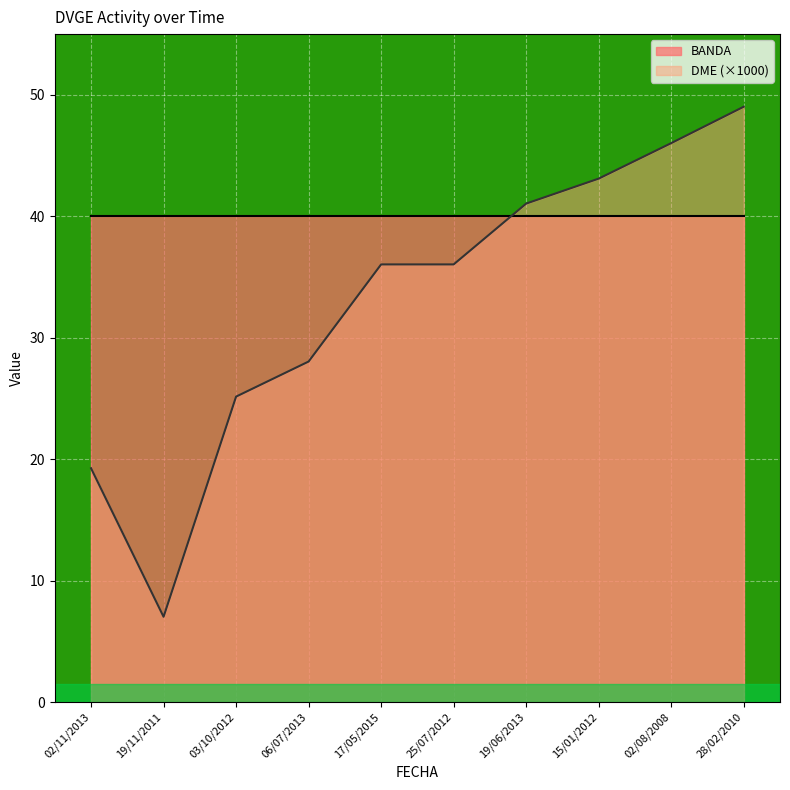

Where is the first local minimum?

19/11/2011